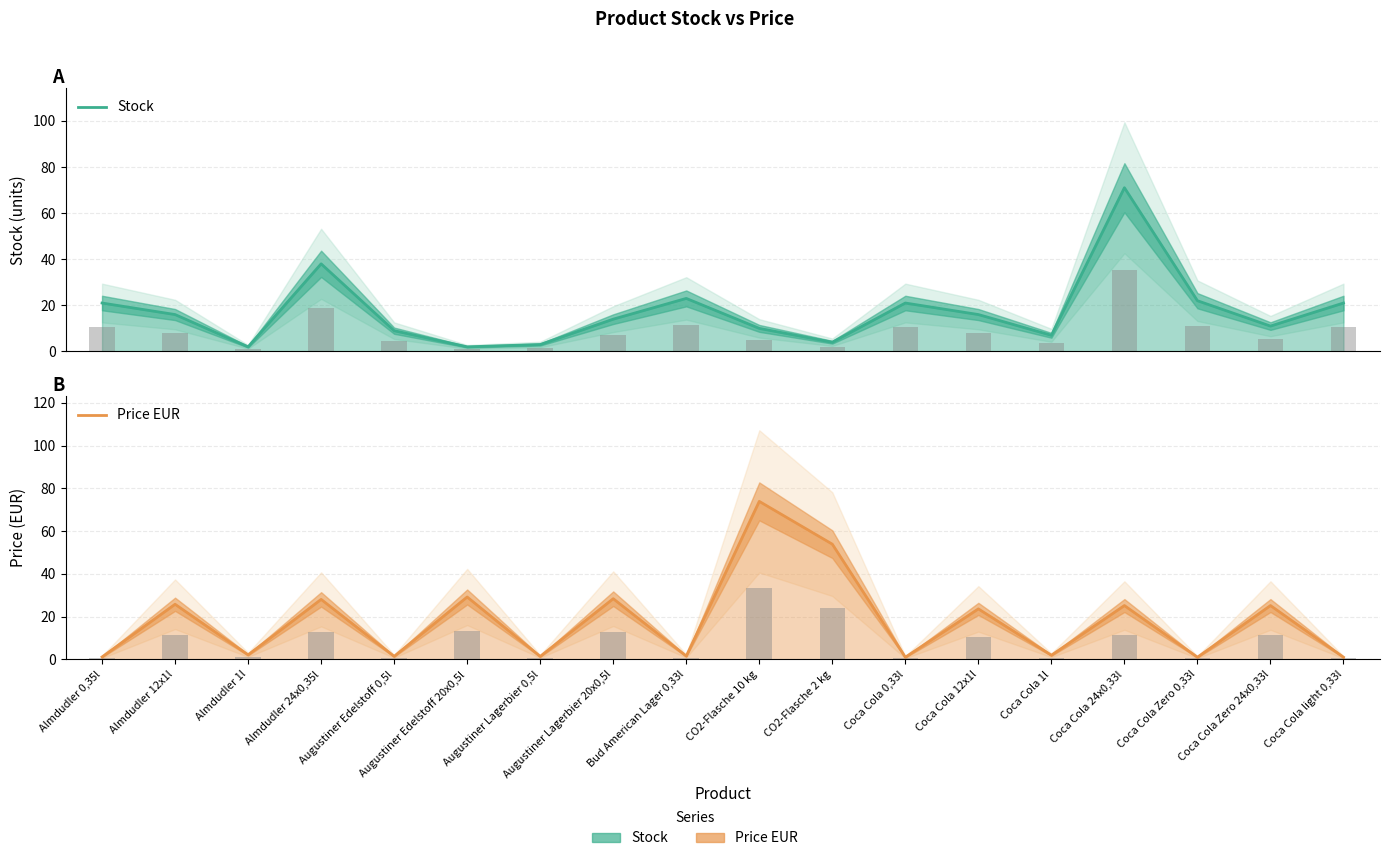

What position from the left is Augustiner Lagerbier 20x0,5l?

8